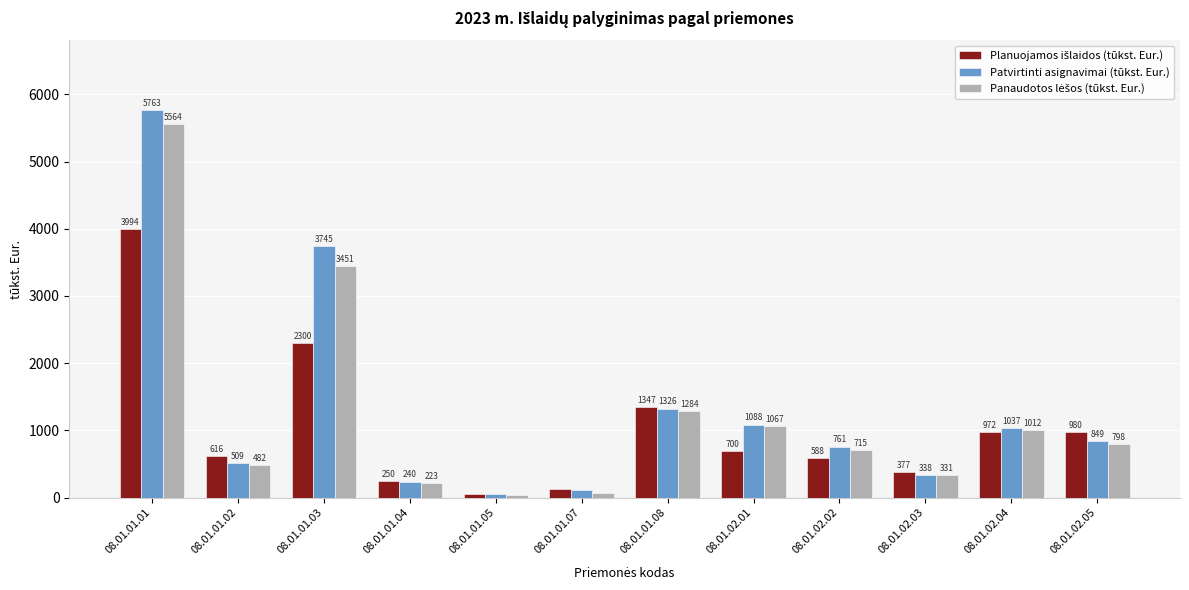

What is the total value across all series at 08.01.02.05?

2627.3